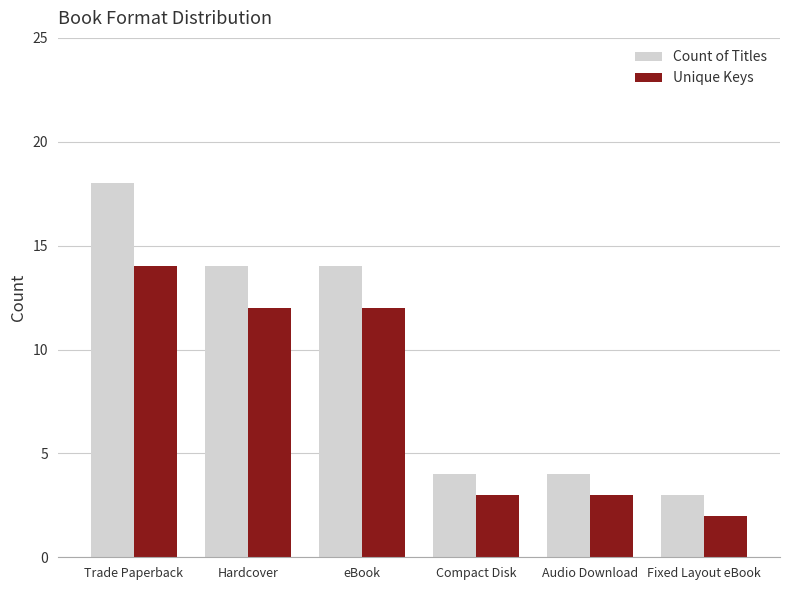

What is the minimum value for Unique Keys?

2